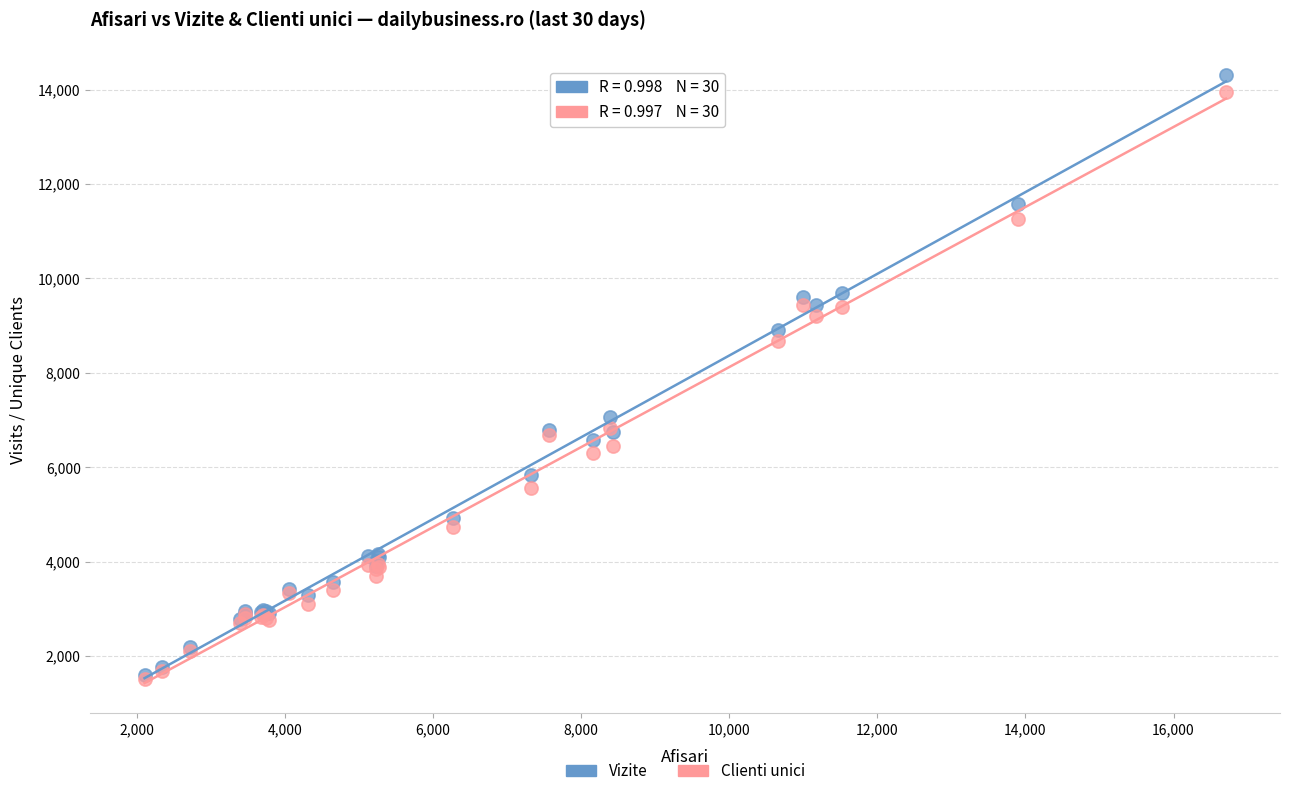

In the Vizite series, what Y value is closest to 7948?

7059